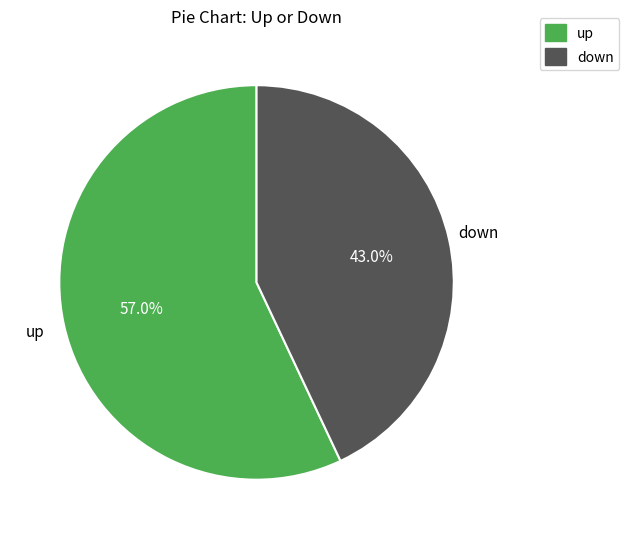

Which slice is the largest?

up